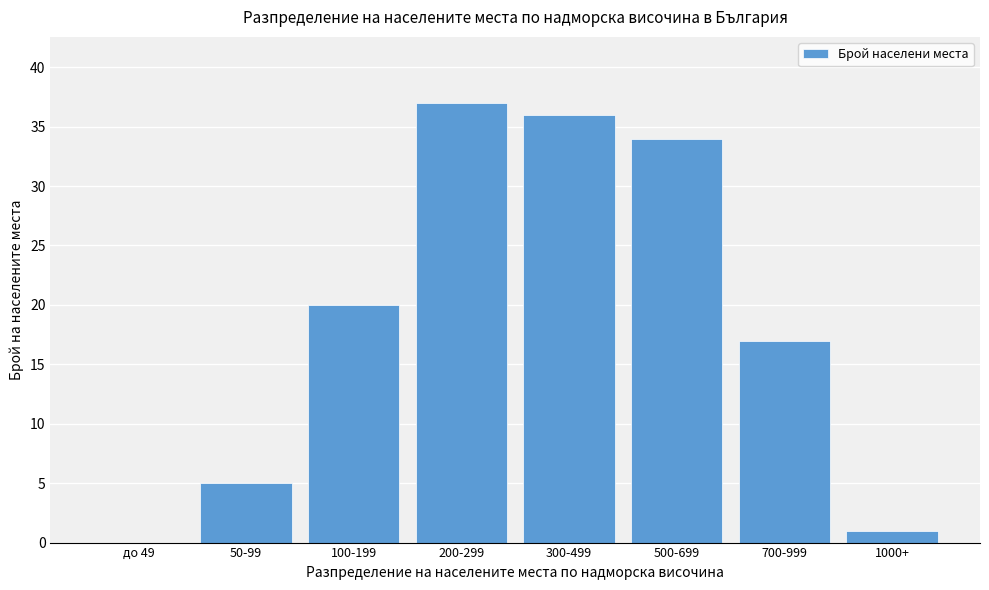

Reading right to left, transcribe all the data shown in this chart.

1000+=1	700-999=17	500-699=34	300-499=36	200-299=37	100-199=20	50-99=5	до 49=0